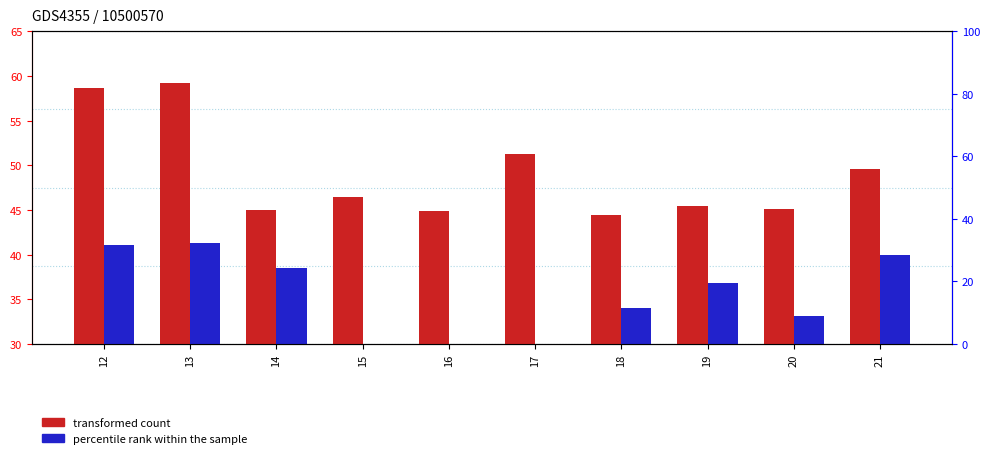

Which category has the lowest value across all series?

15